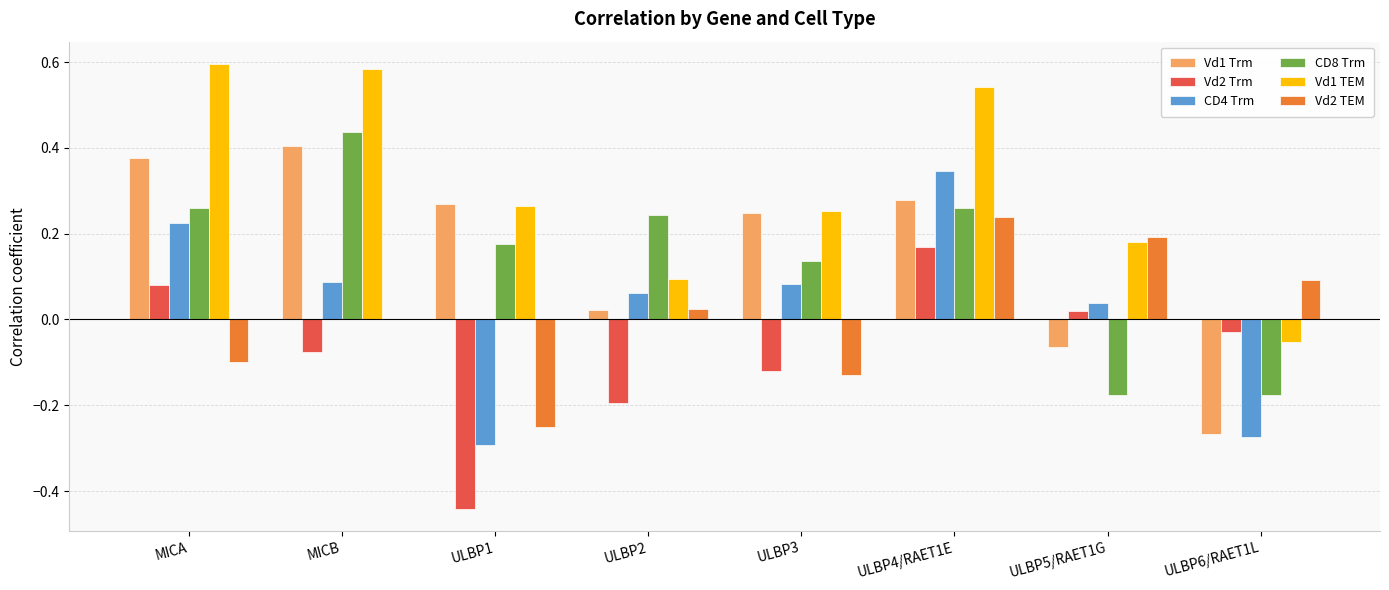

The value of CD4 Trm at ULBP6/RAET1L is -0.5. True or false?

False